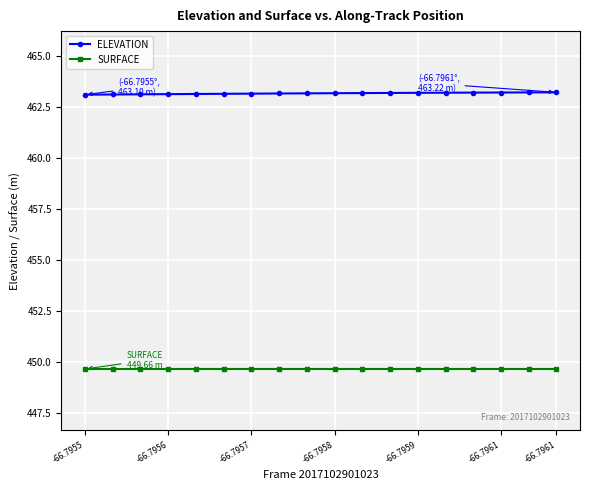

List the series in order of their overall mean, highest first.

ELEVATION, SURFACE